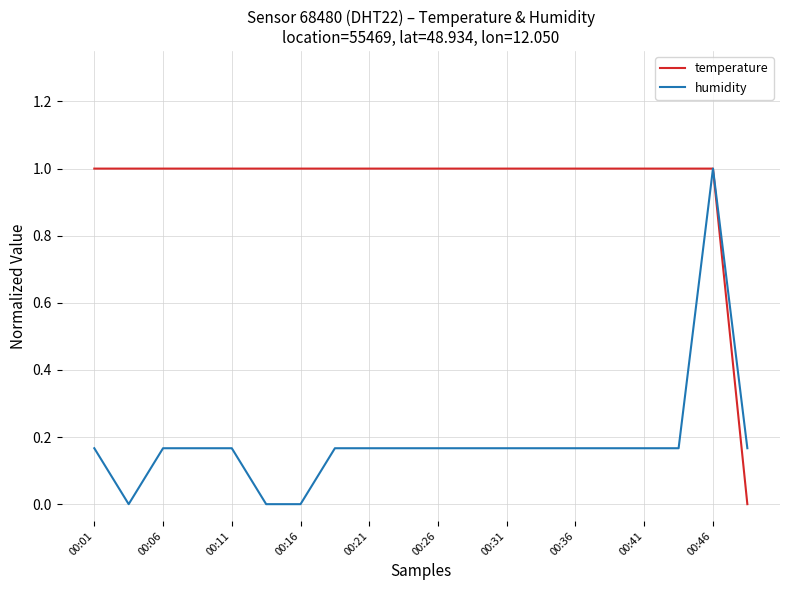

Rank the series by their average value, from lowest to highest.

humidity, temperature